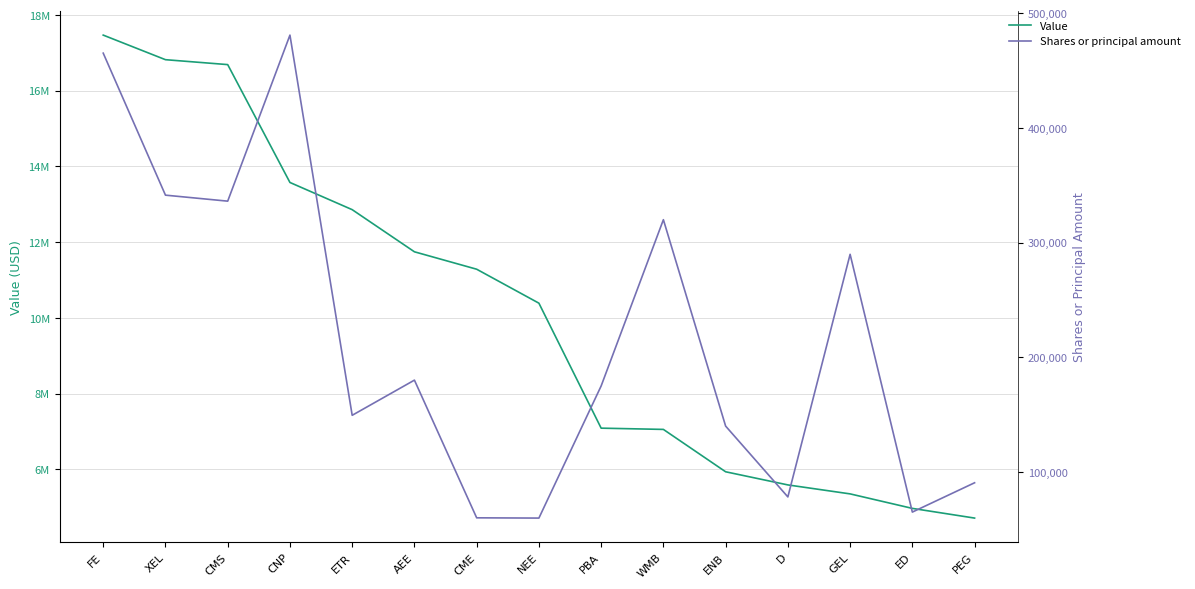

What is the value of the Shares or principal amount point at the 13th from the left?

289810